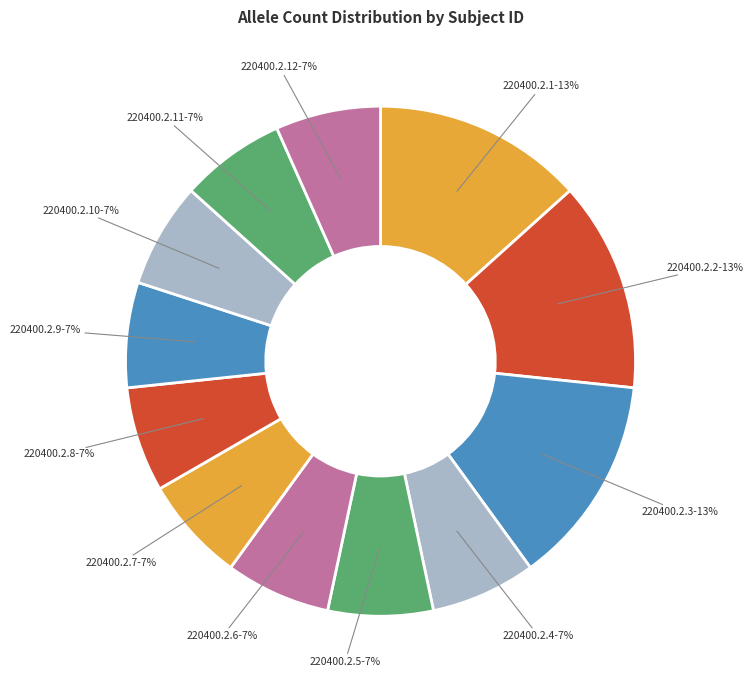

How many segments does this pie chart have?

12